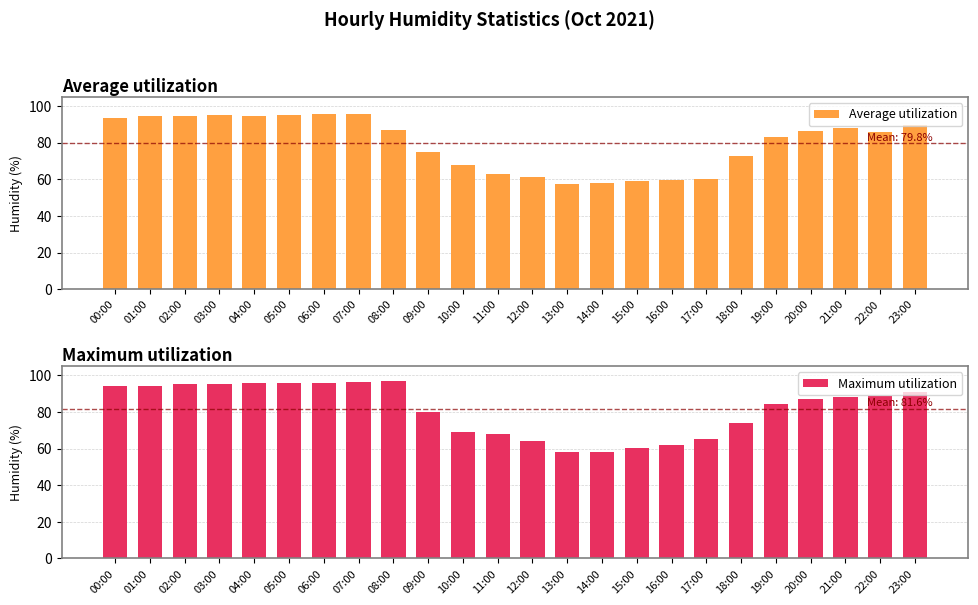

What is the value of the Maximum utilization bar at the 17th from the left?

62.0